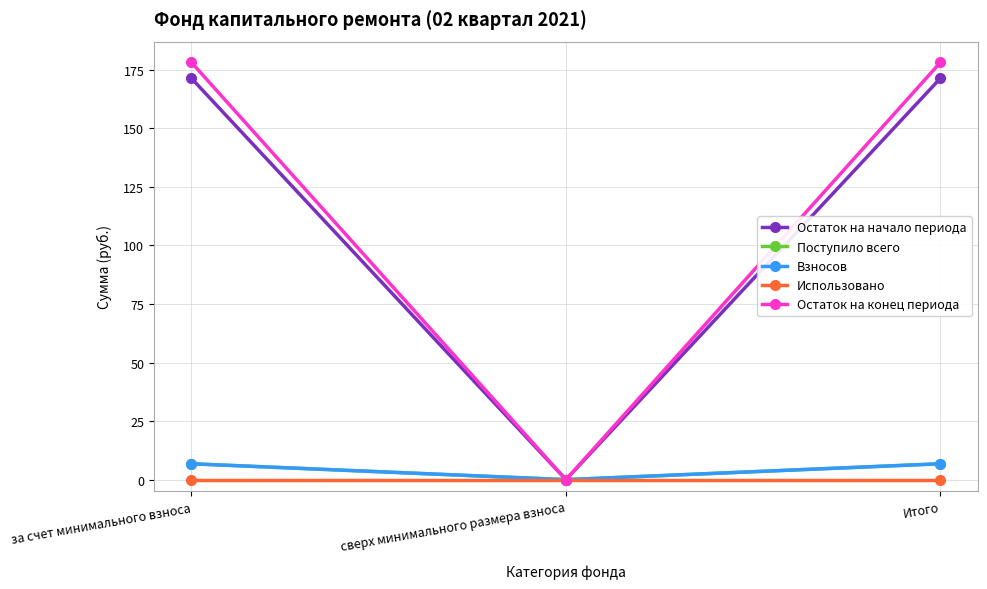

What is the label of the 1st point from the left?

за счет минимального взноса